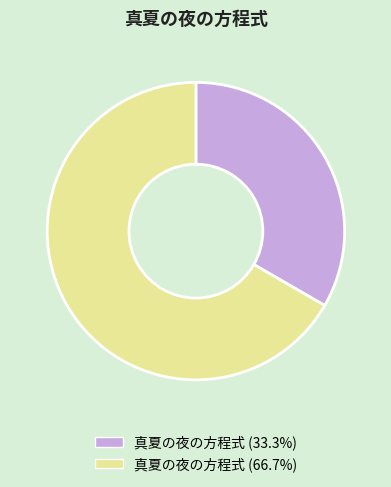

Does any single category account for the majority?

Yes